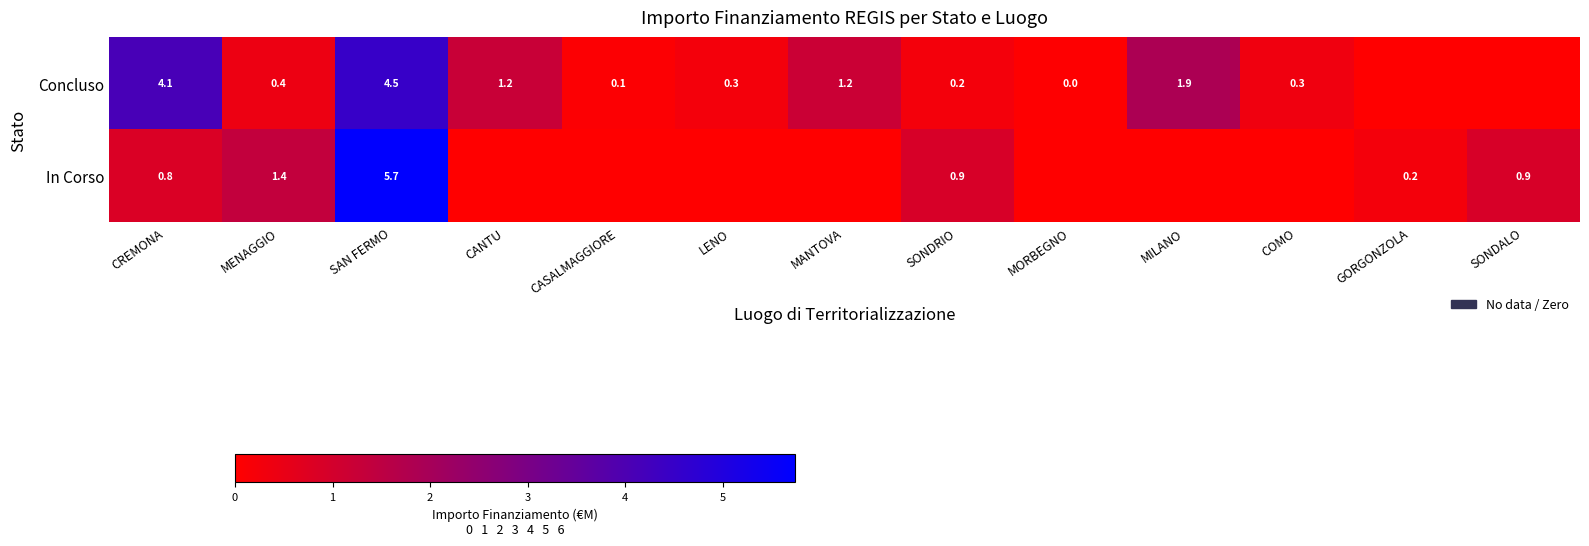

True or false: Concluso has a value of 0.3 at COMO.

True